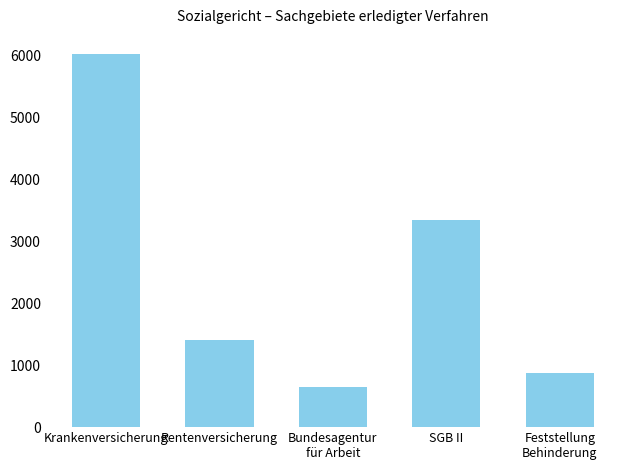

What is the label of the 3rd bar from the left?

Bundesagentur
für Arbeit